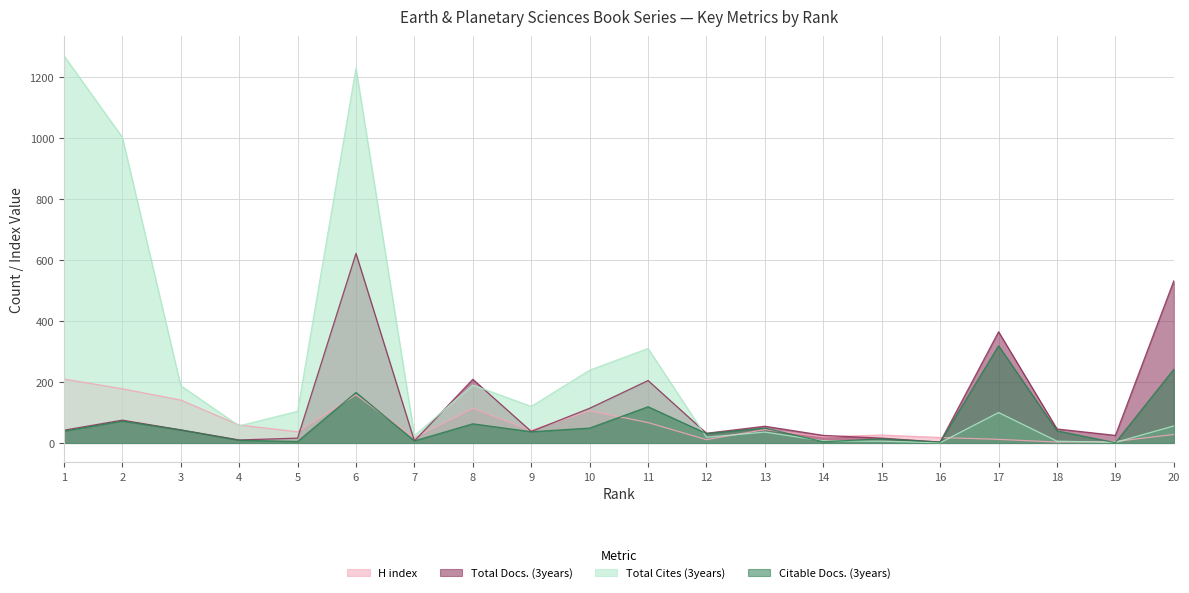

How many values in the Total Docs. (3years) series are below 43?

10